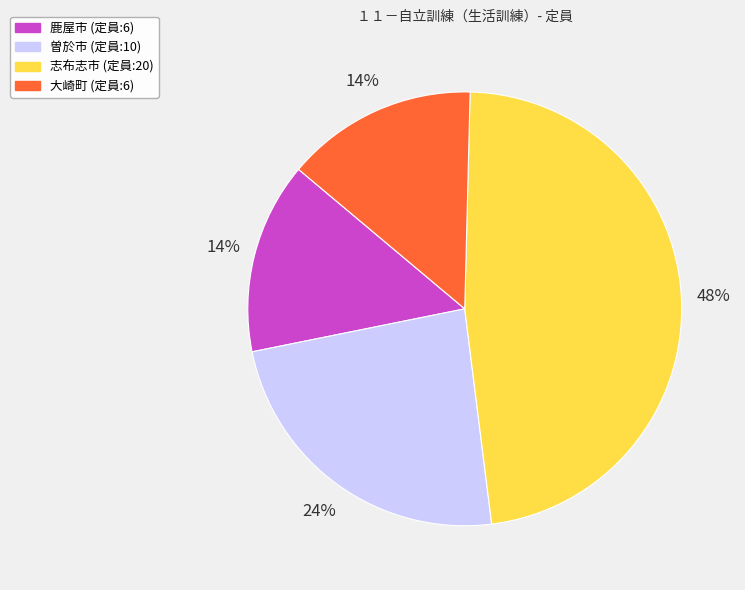

Do 鹿屋市 and 曽於市 together represent more than half of the pie?

No